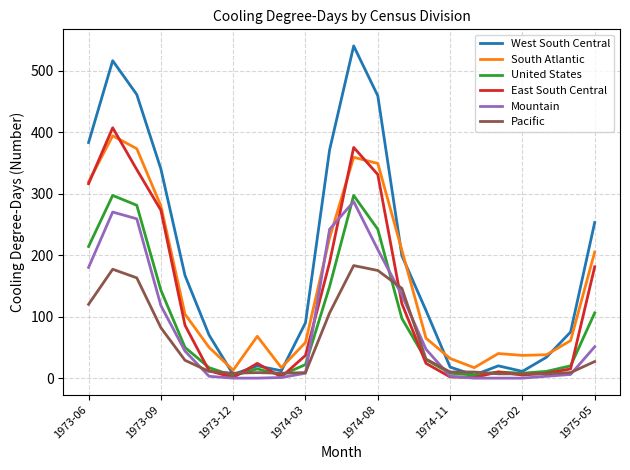

At how many categories does at least one series exceed 99?

11